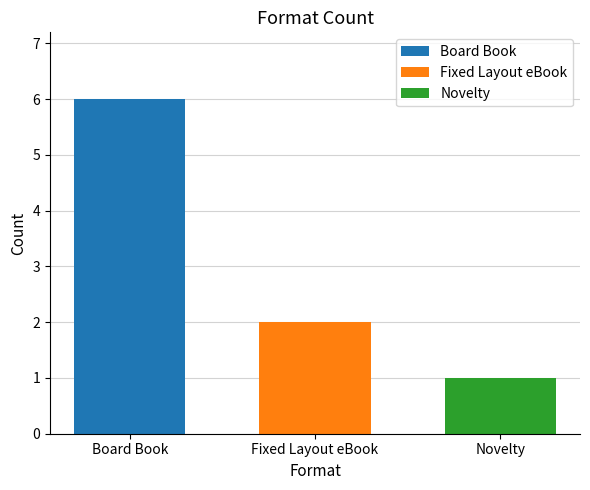

At which label is the value closest to 3?

Fixed Layout eBook